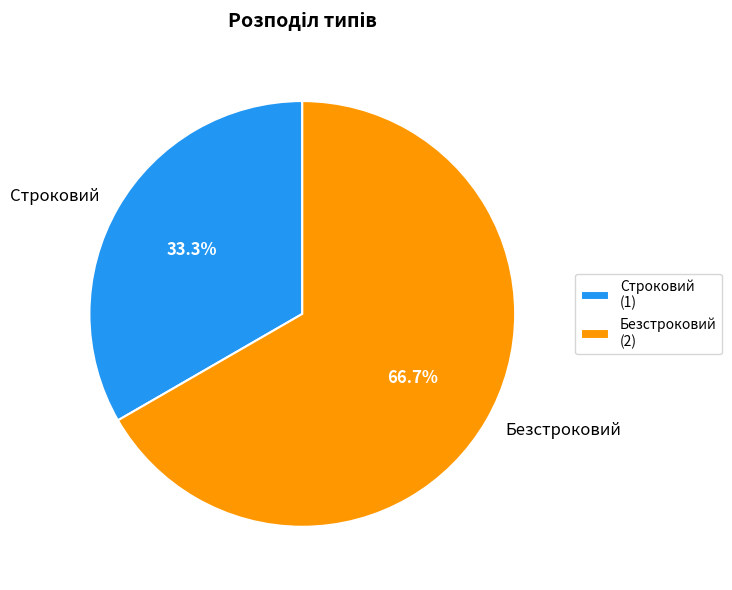

What is the ratio of the value at Строковий to the value at Безстроковий?

0.5